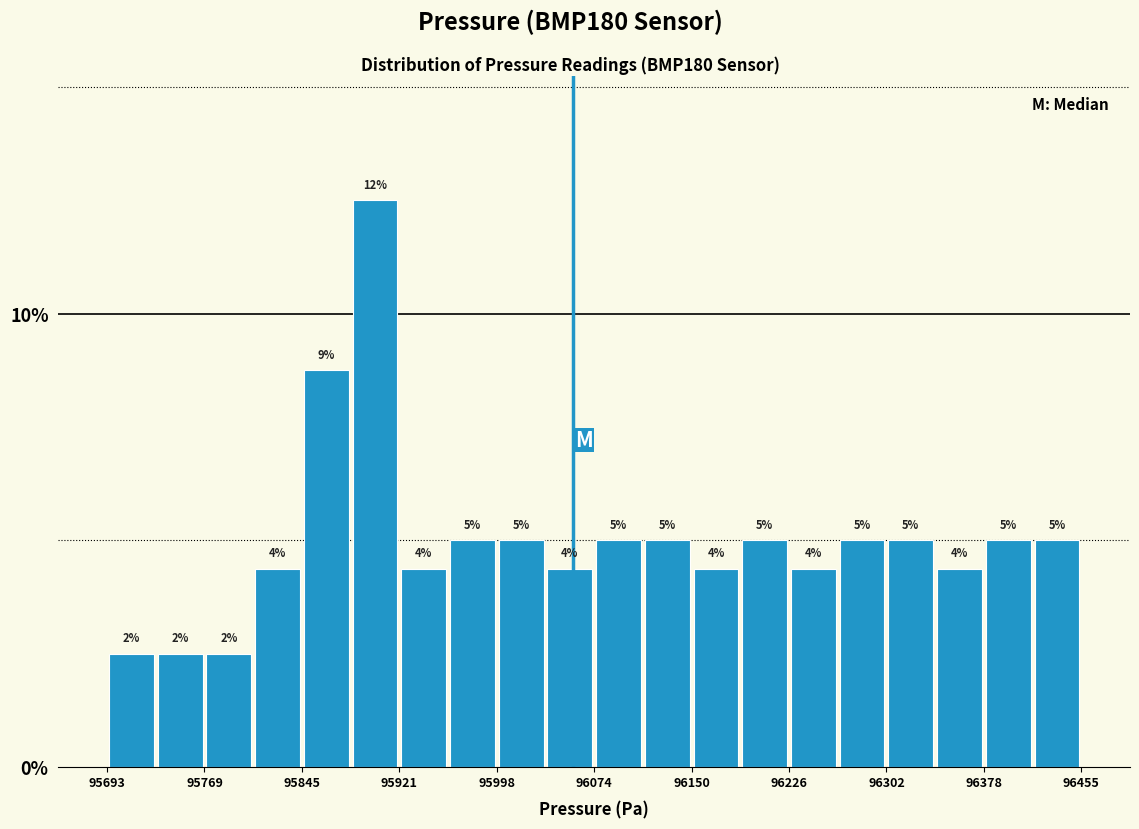

Read against the x-axis, roughly where is the centre of the tallest bar?

95900